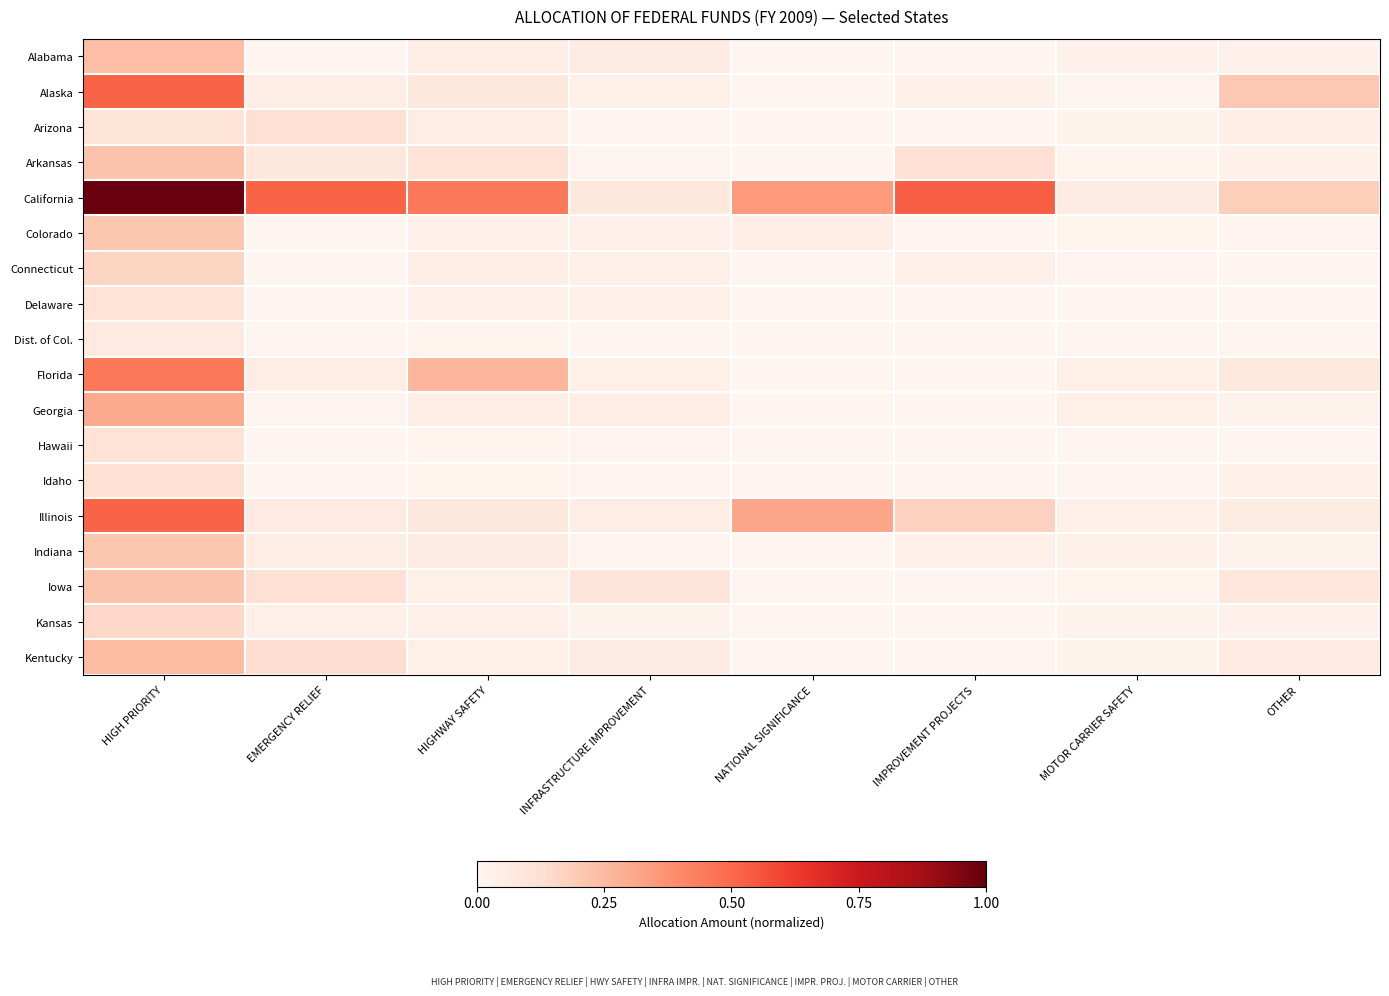

At how many categories does at least one series exceed 0?

8